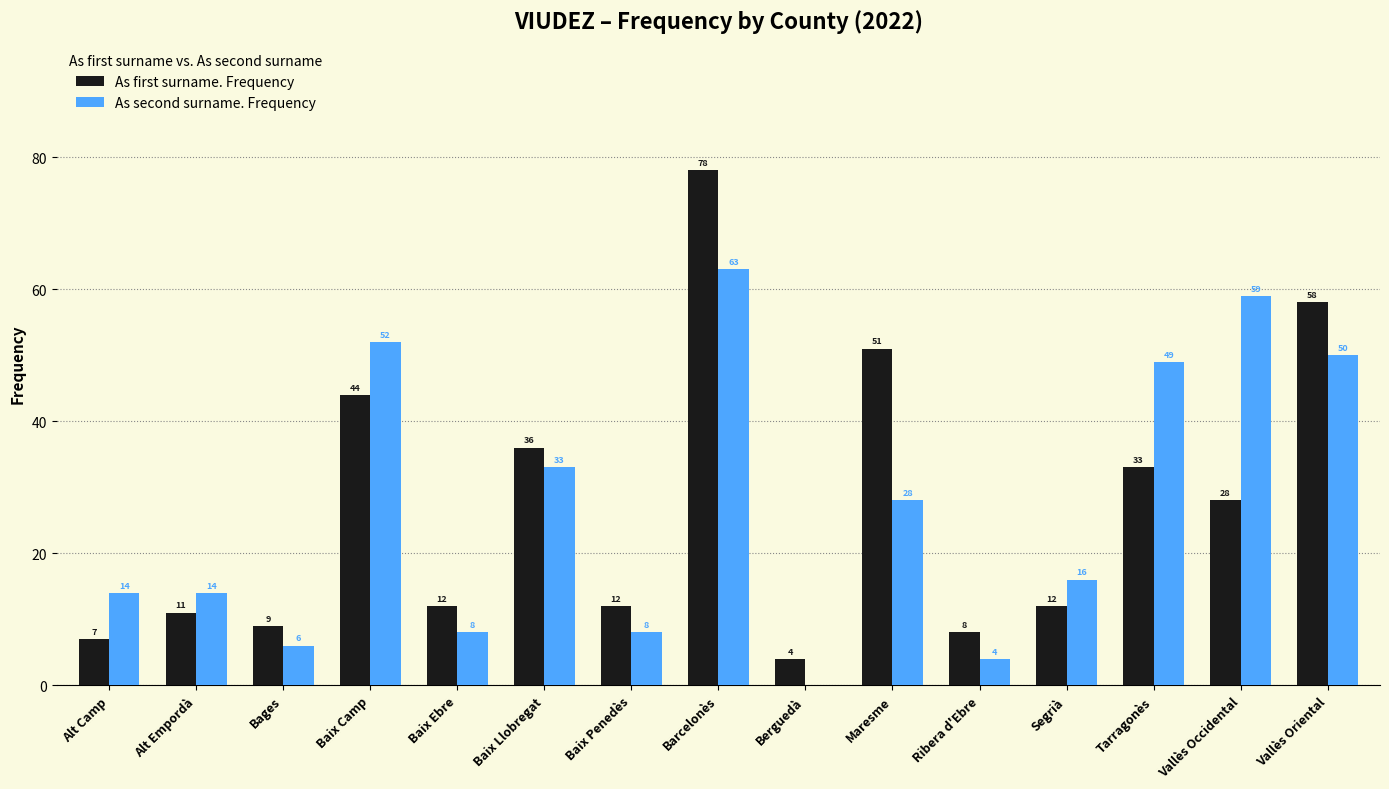

How many positive values does the As second surname. Frequency series have?

14